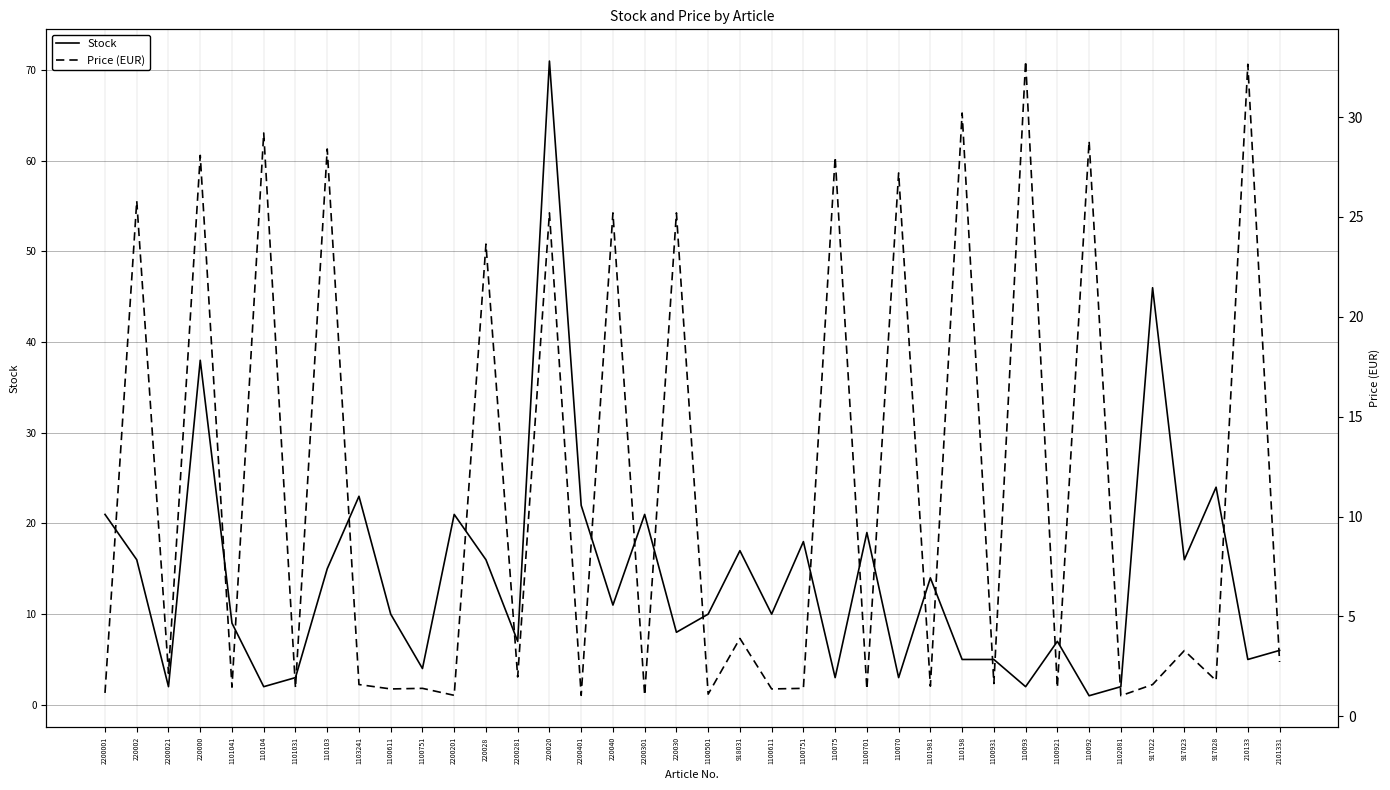

Rank the series at 2200301 from highest to lowest value.

Stock, Price (EUR)